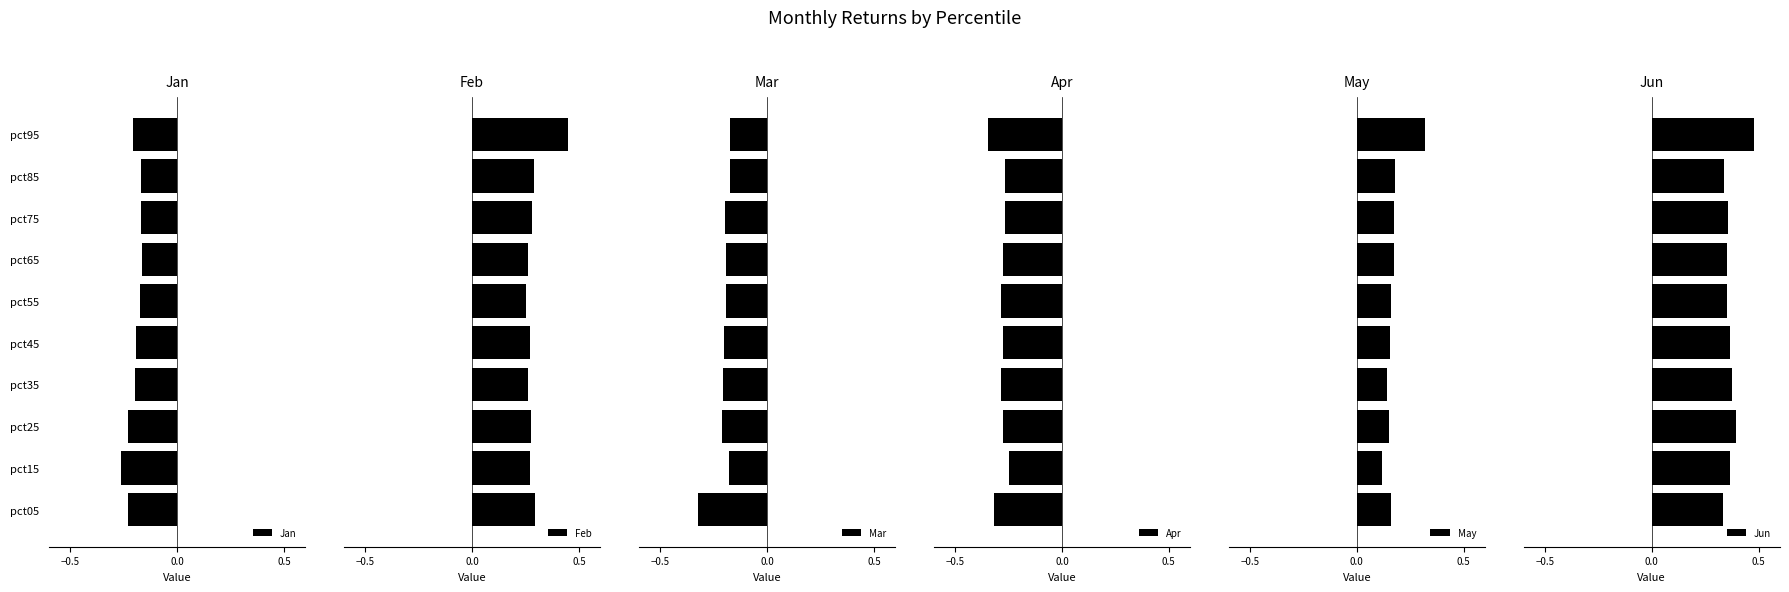

True or false: Jan has a value of -0.4 at pct25.

False